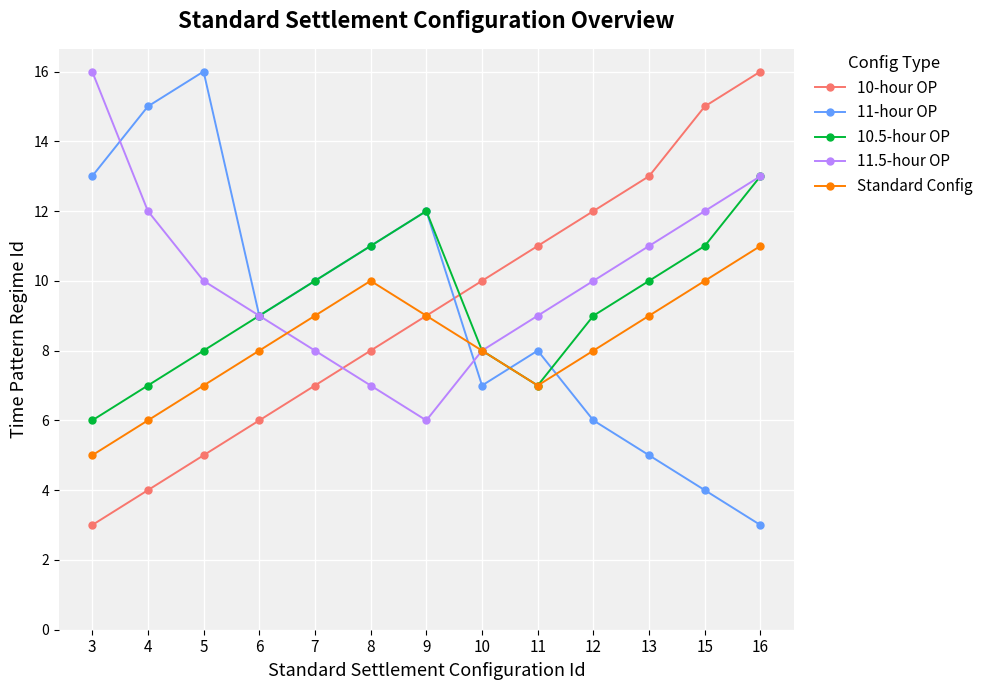

What is the lowest value of the 10.5-hour OP series?

6